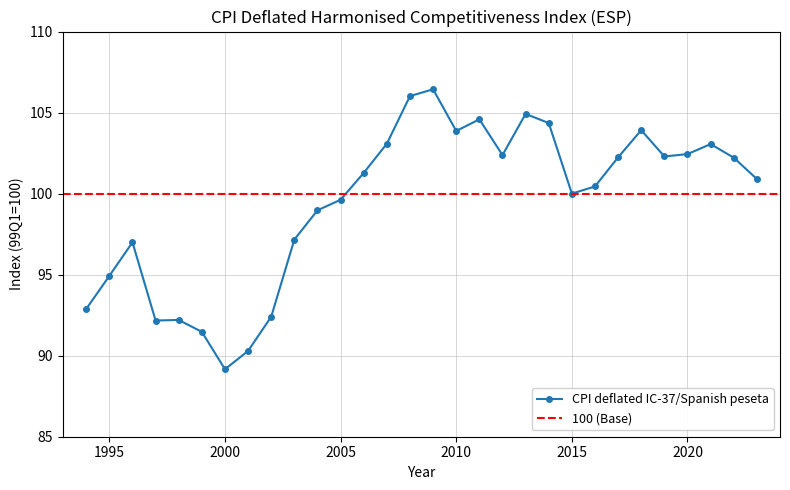

The value at 2004 is 142.6. True or false?

False